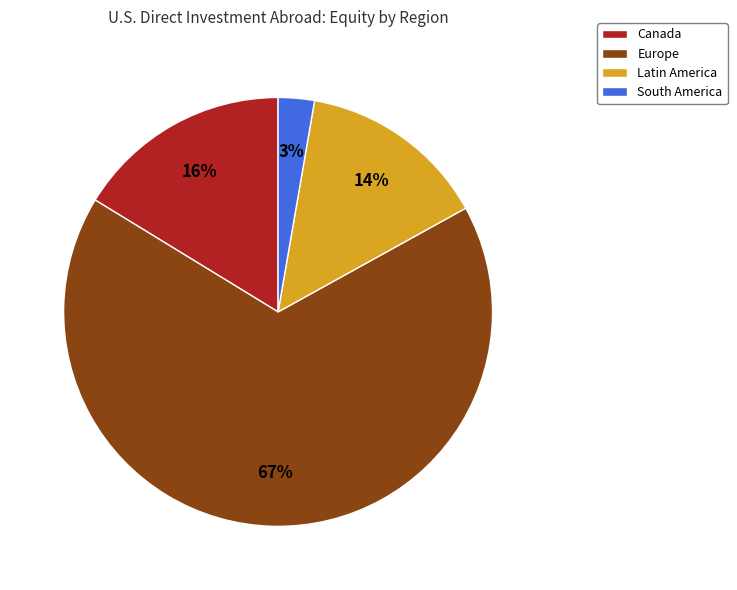

Between Europe and Canada, which is larger?

Europe